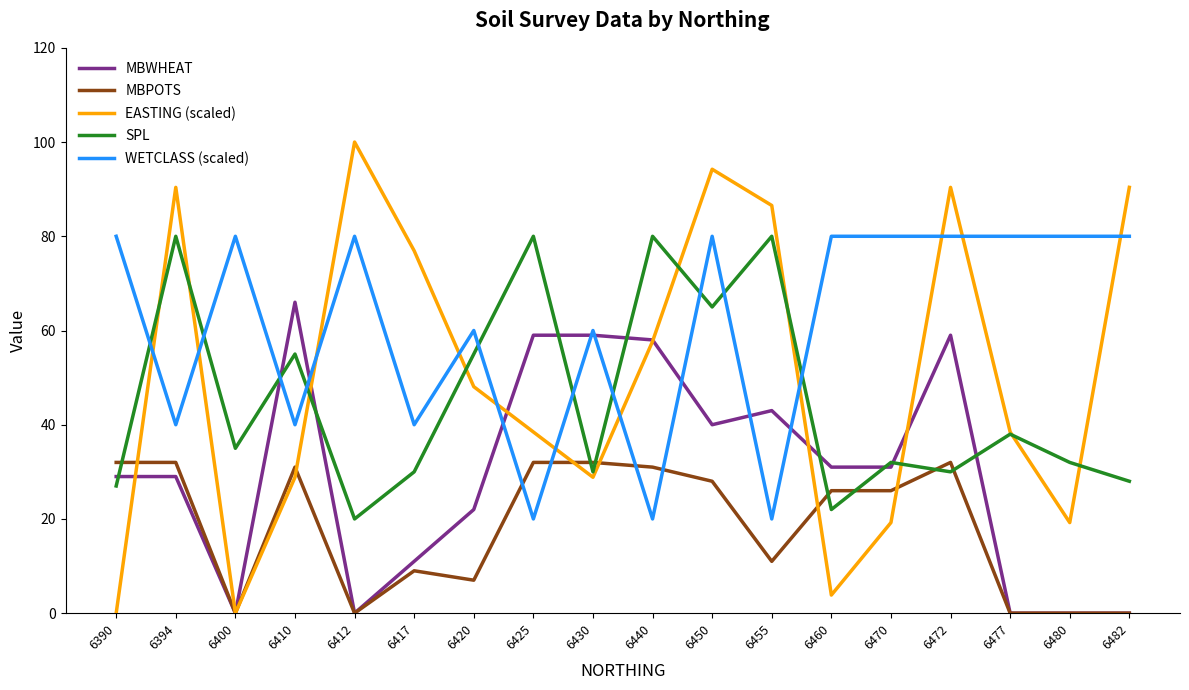

Where do SPL and WETCLASS (scaled) first cross each other?

6390 and 6394